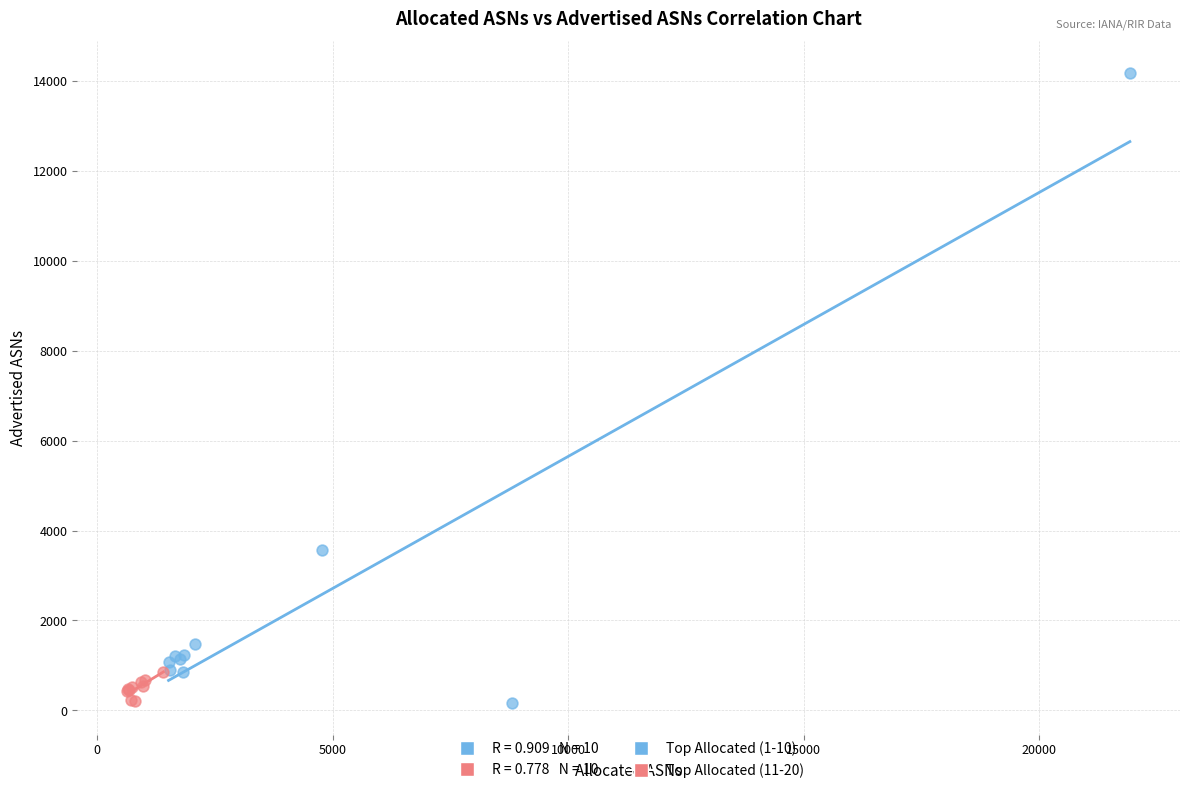

Which series has the largest Y range (max minus min)?

Top Allocated (1-10)